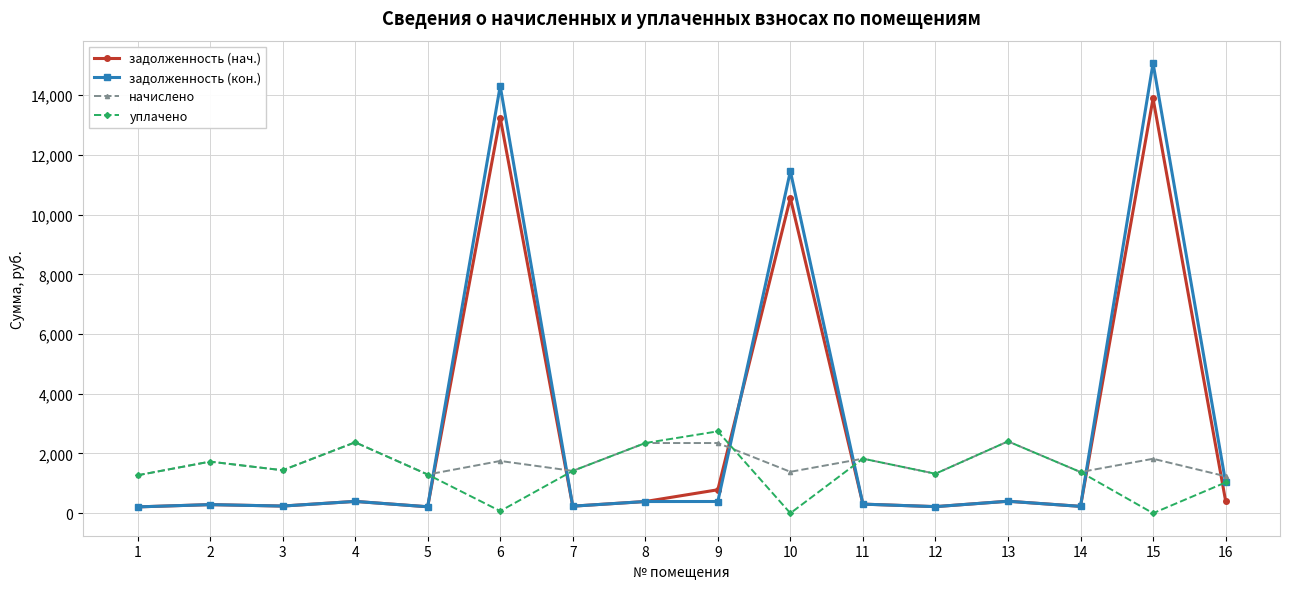

At how many categories does at least one series exceed 14983?

1